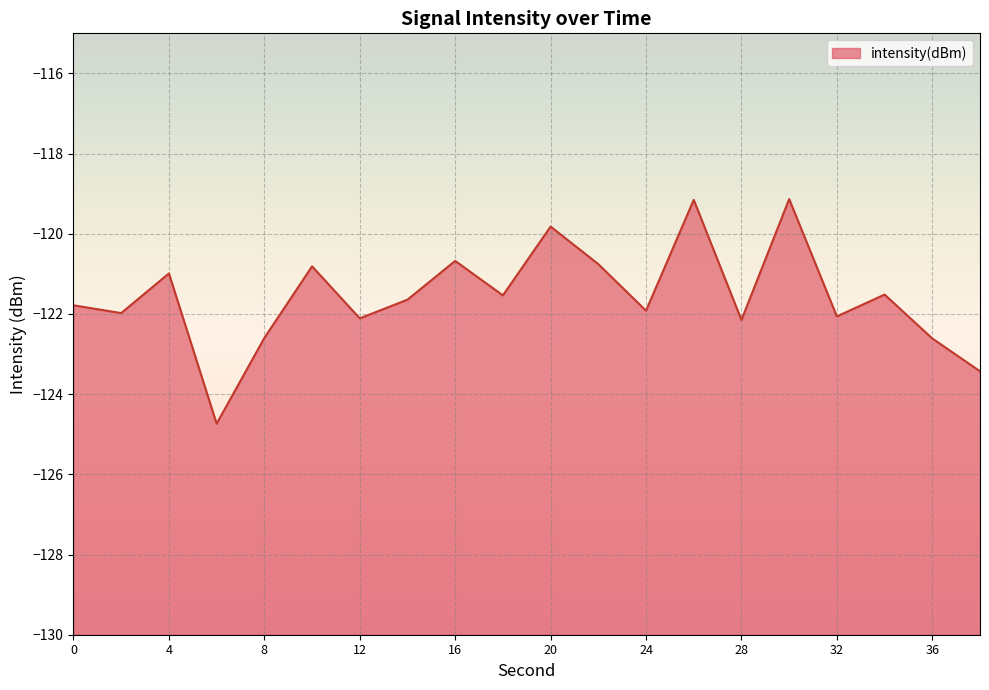

List the labels in order of value, smallest first.

6, 38, 36, 8, 28, 12, 32, 2, 24, 0, 14, 18, 34, 4, 10, 22, 16, 20, 26, 30